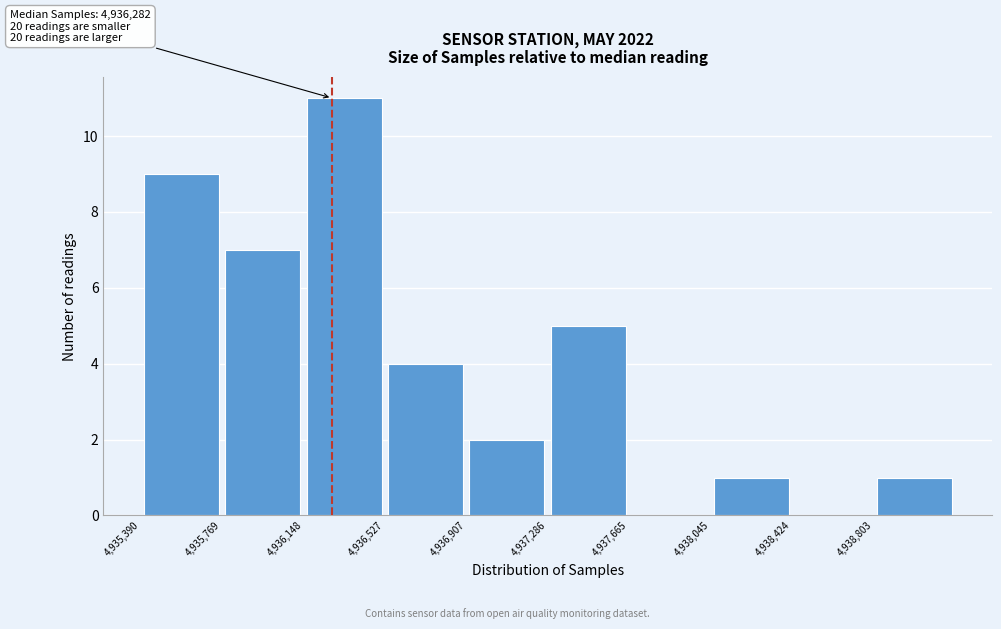

Which range on the x-axis has the tallest bar?

4936150 to 4936550